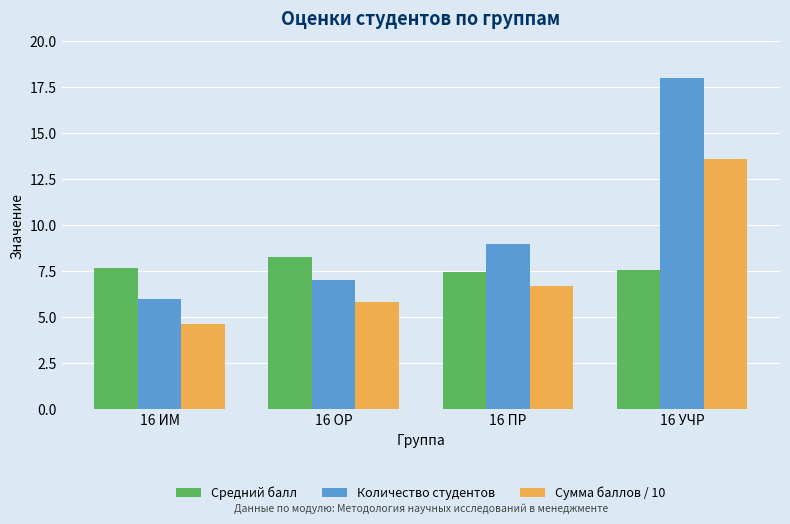

What is the minimum value for Средний балл?

7.4